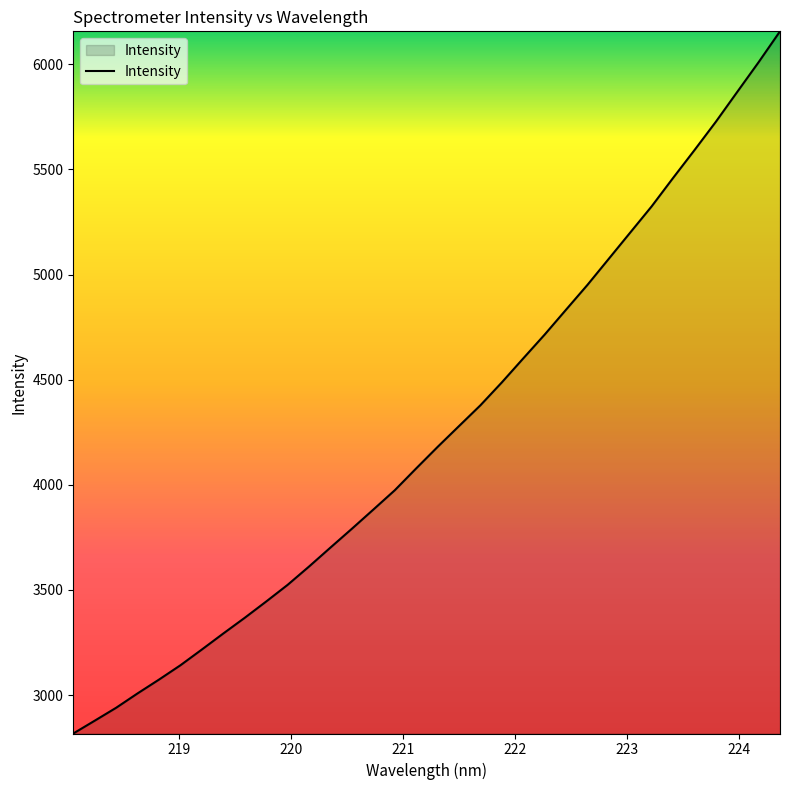

What is the difference between the maximum and minimum values?

3340.2